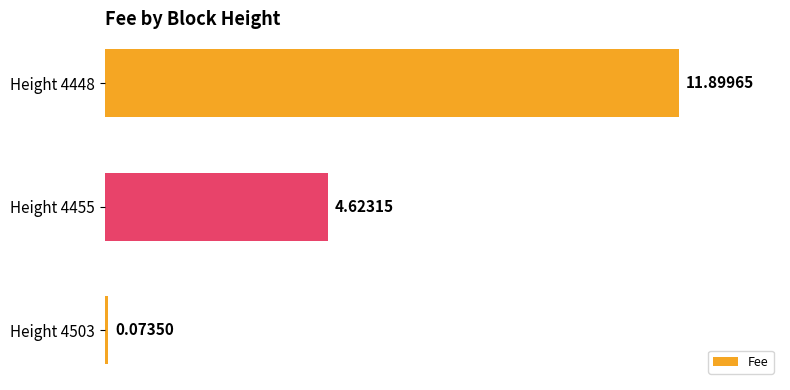

How many categories are shown in the chart?

3